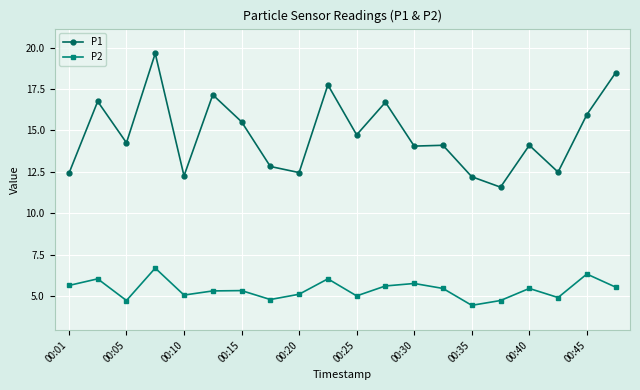

What is the minimum value for P1?

11.6